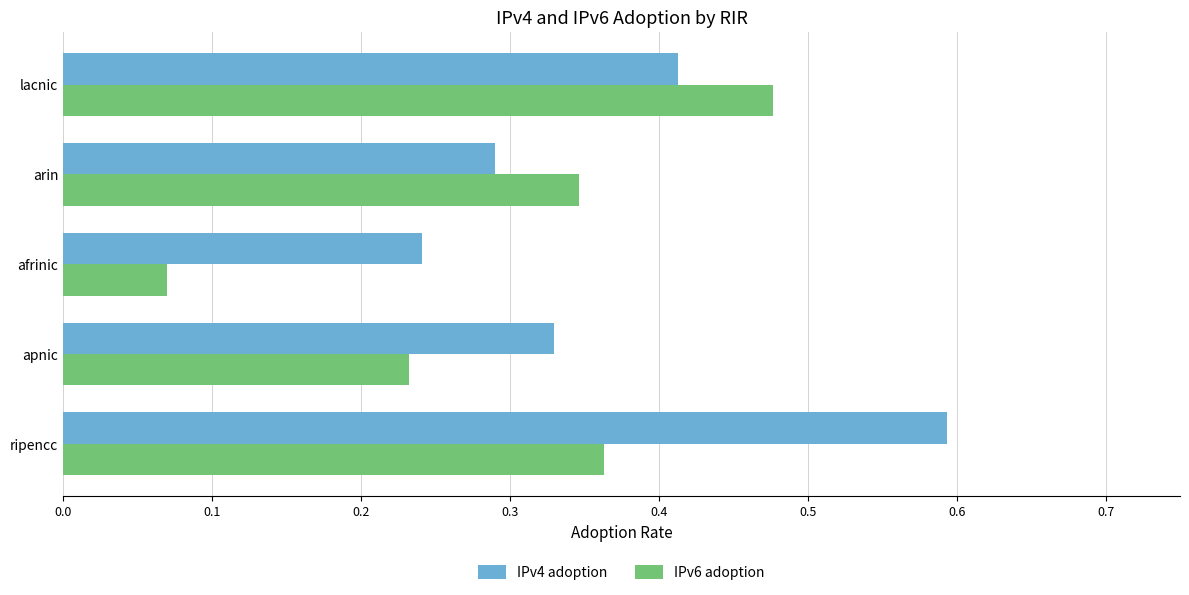

True or false: IPv4 adoption has a value of 0.6 at lacnic.

False